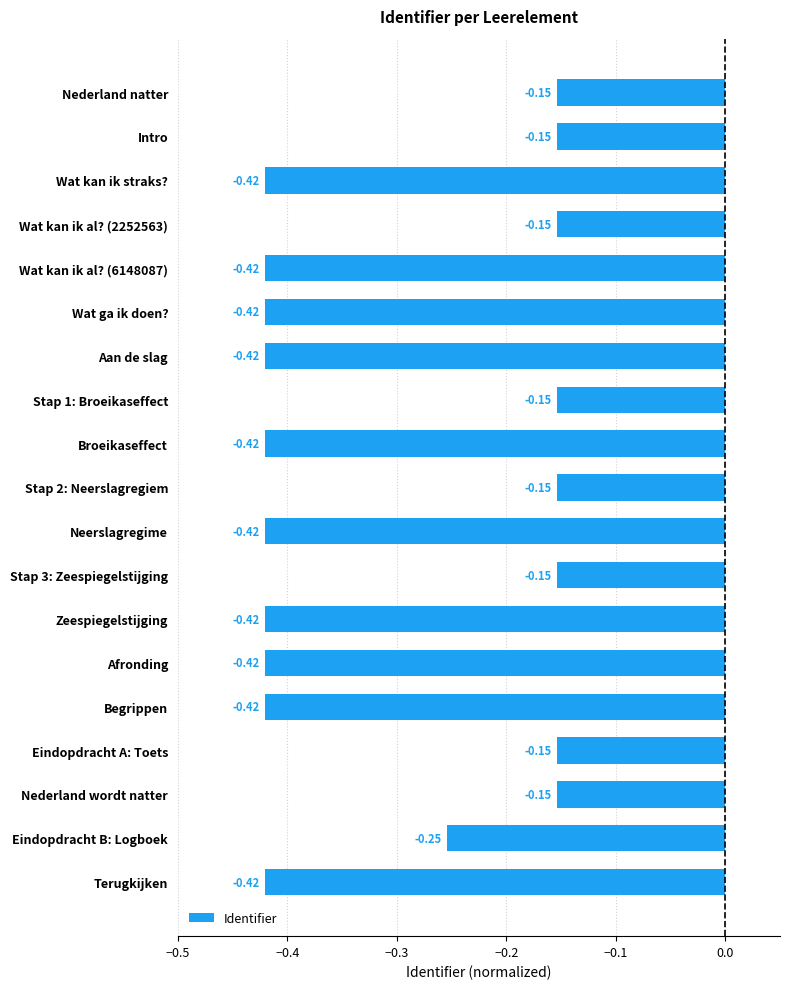

What is the label of the 2nd bar from the bottom?

Eindopdracht B: Logboek